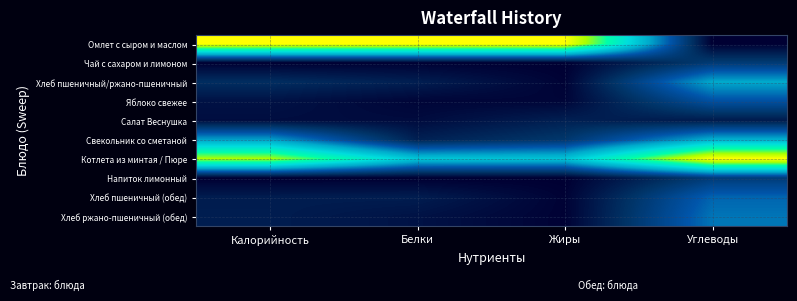

What is the greatest value displayed?

1.0